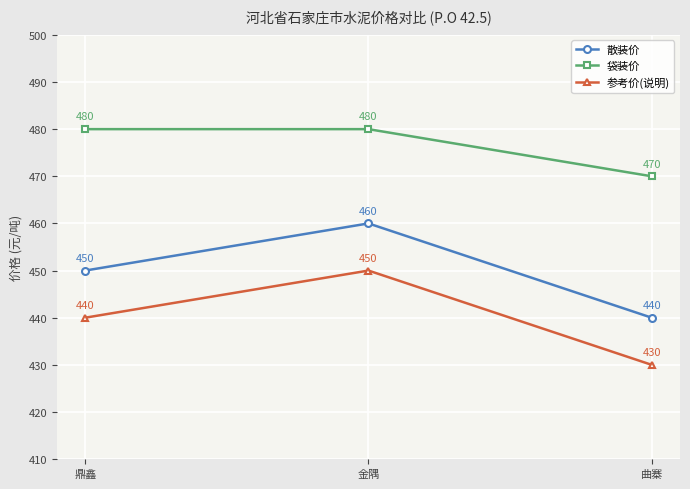

Count the number of data series in this chart.

3